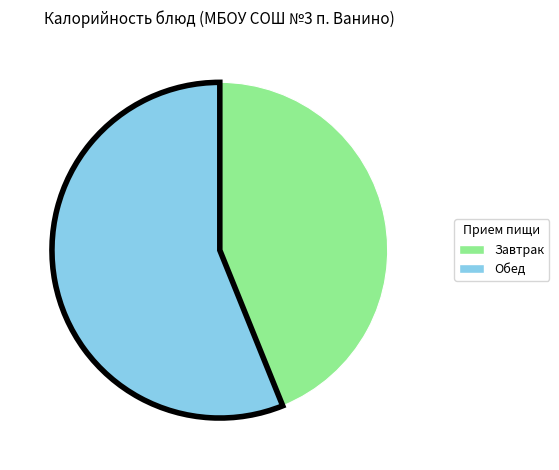

Which has a higher value, Завтрак or Обед?

Обед